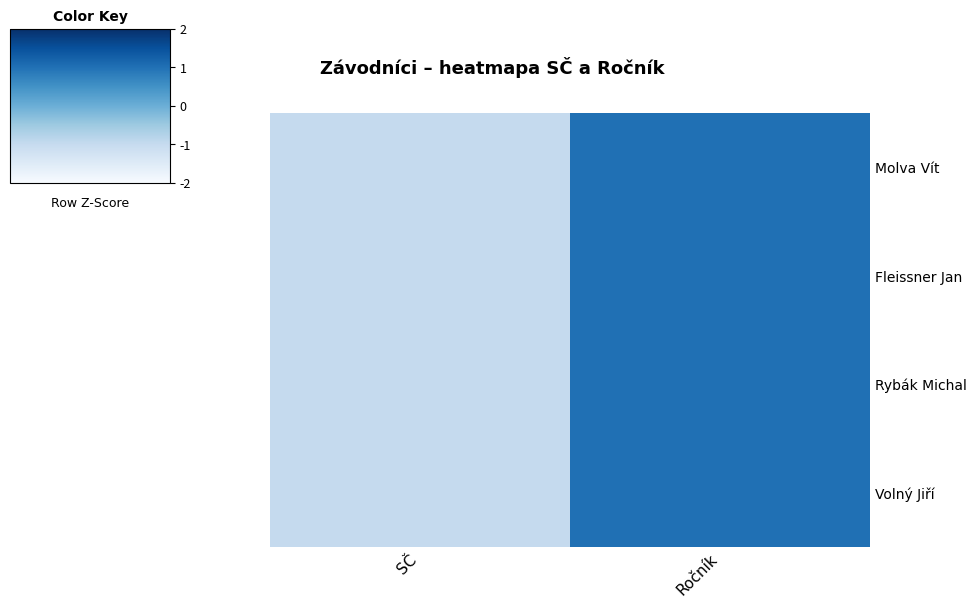

Rank the series at SČ from highest to lowest value.

Molva Vít, Fleissner Jan, Rybák Michal, Volný Jiří